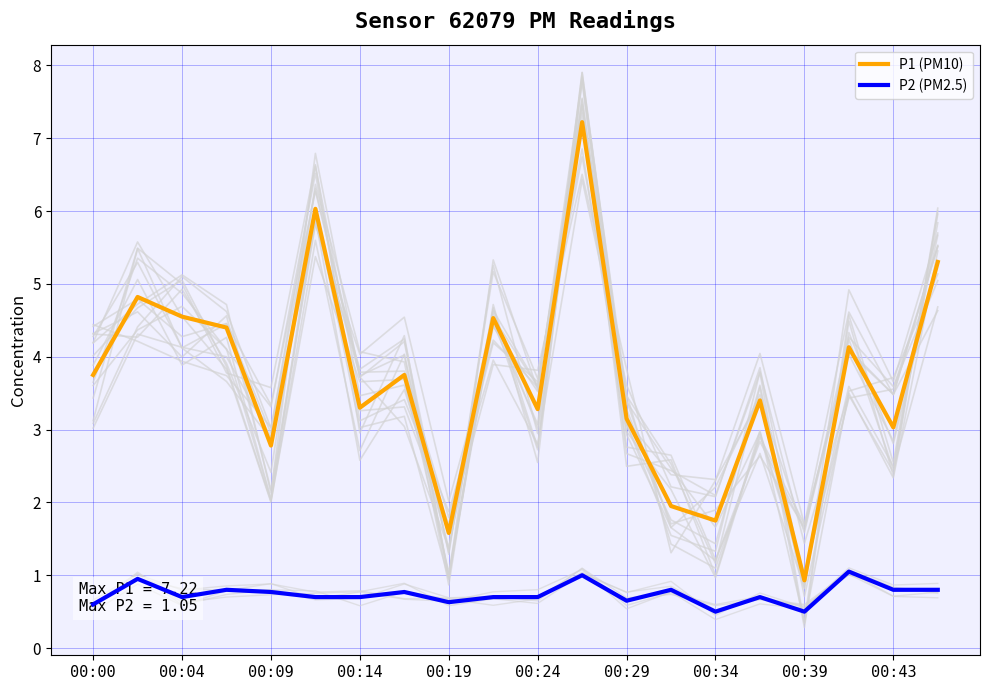

True or false: P1 (PM10) has a value of 0.8 at 00:43.

False